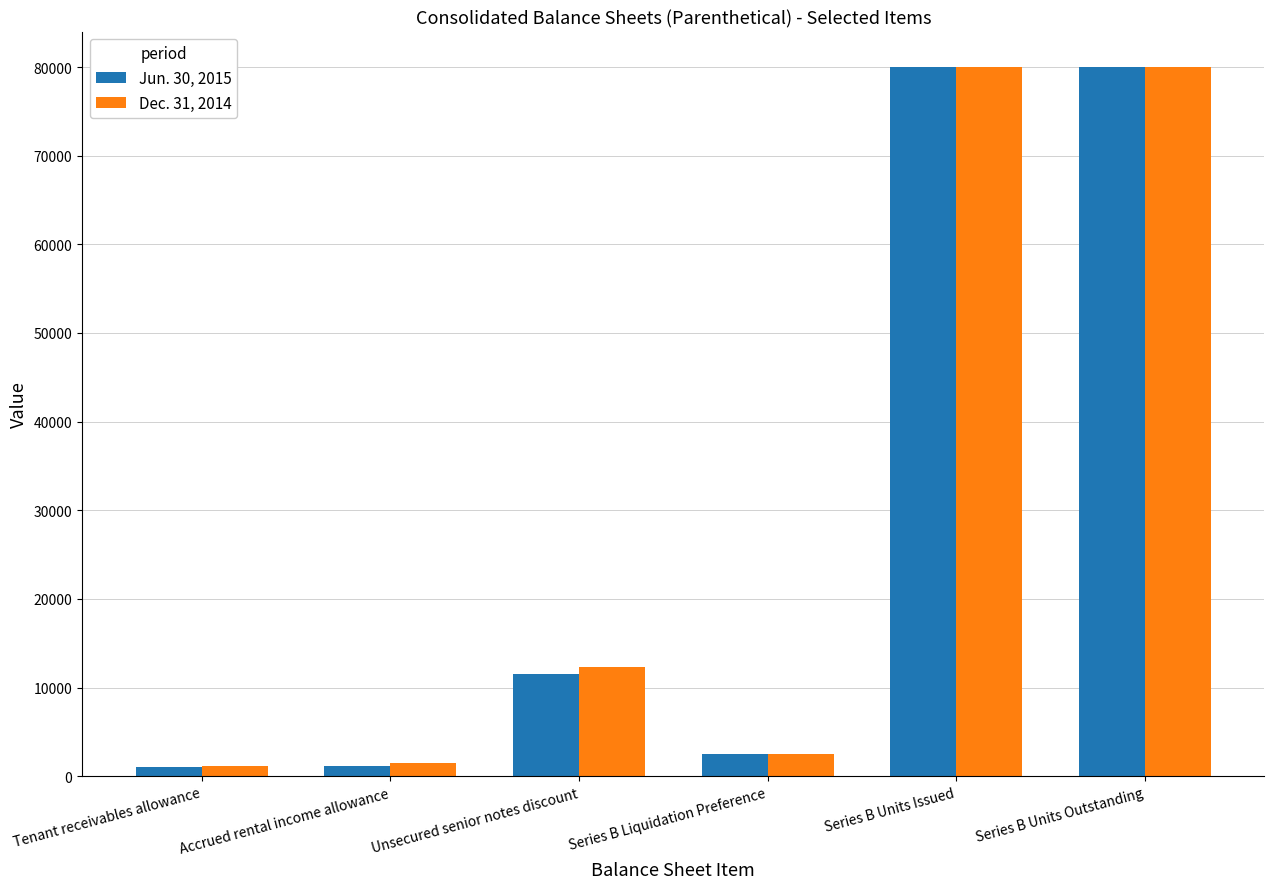

Is the value of Jun. 30, 2015 at Unsecured senior notes discount greater than the value of Dec. 31, 2014 at Series B Units Issued?

No